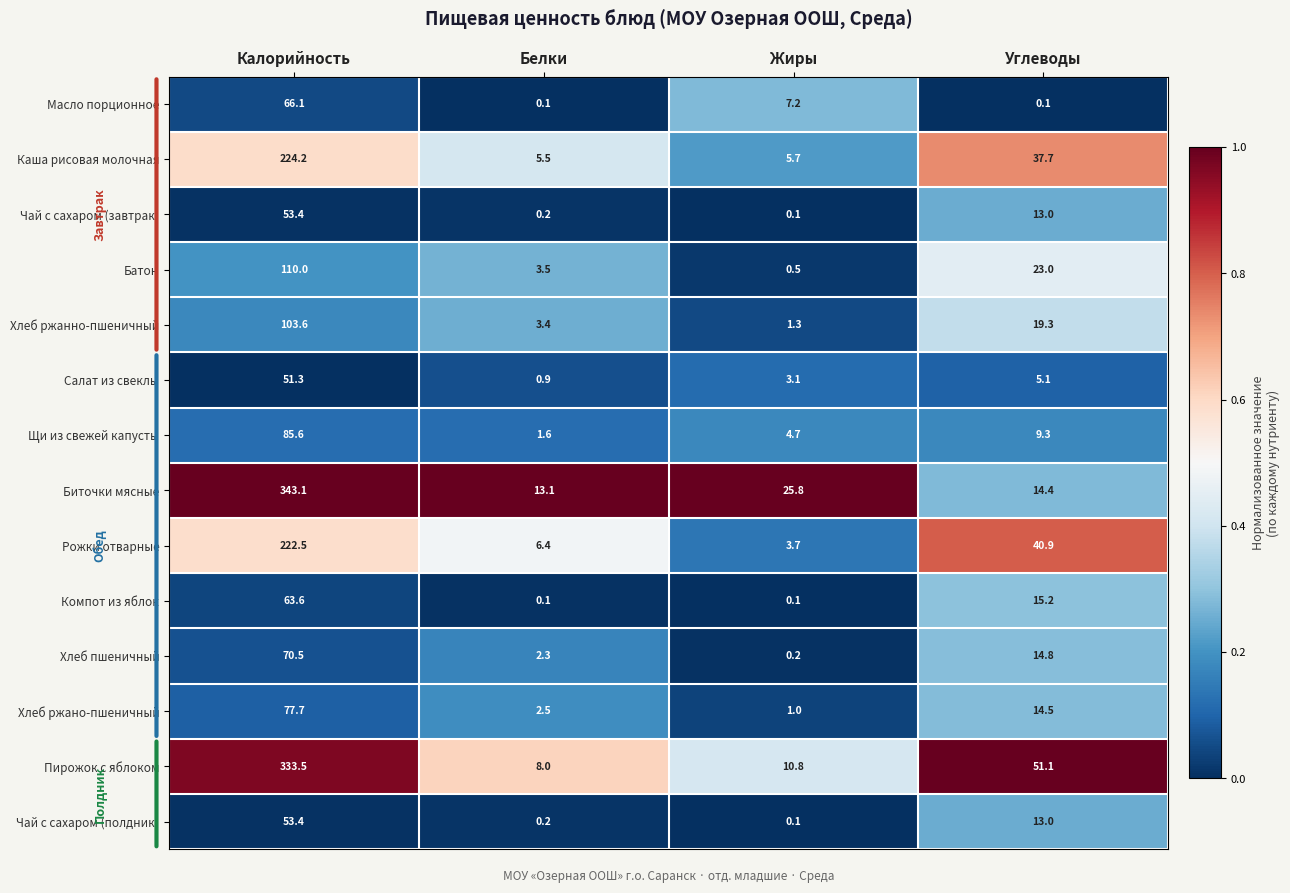

What is the total value across all series at Белки?

47.8